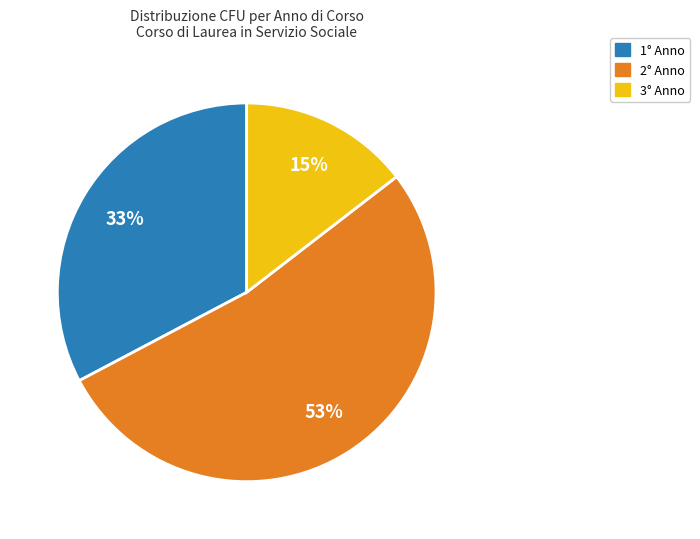

How many segments does this pie chart have?

3